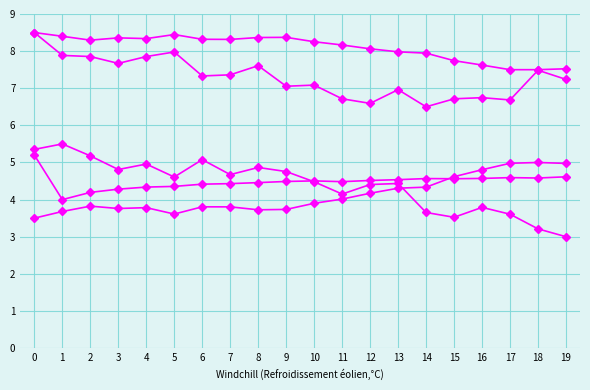

The col_5 series shows 4.5 at 9. True or false?

True